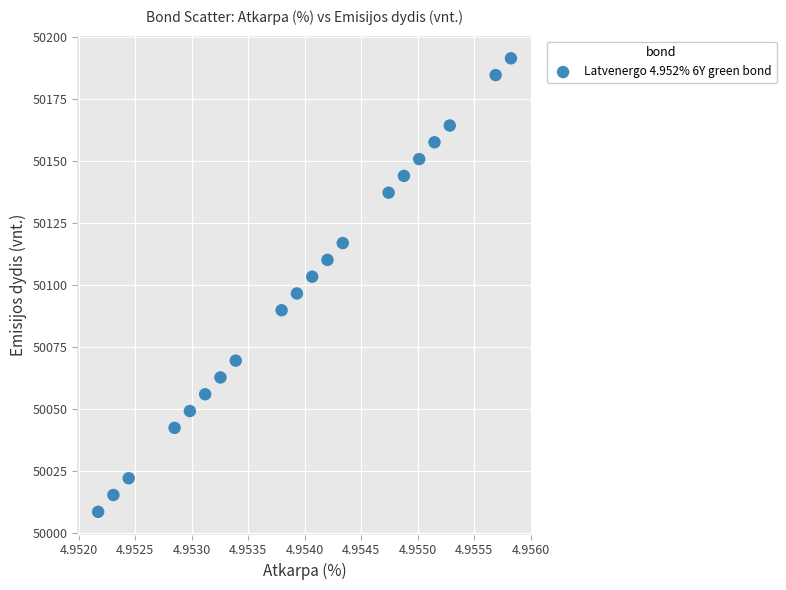

List the coordinates of all points as (X, Y) pairs, reading left to right.

(5.0, 50008.6)  (5.0, 50015.4)  (5.0, 50022.1)  (5.0, 50042.4)  (5.0, 50049.2)  (5.0, 50056.0)  (5.0, 50062.7)  (5.0, 50069.5)  (5.0, 50089.8)  (5.0, 50096.5)  (5.0, 50103.3)  (5.0, 50110.1)  (5.0, 50116.8)  (5.0, 50137.1)  (5.0, 50143.9)  (5.0, 50150.7)  (5.0, 50157.4)  (5.0, 50164.2)  (5.0, 50184.5)  (5.0, 50191.3)